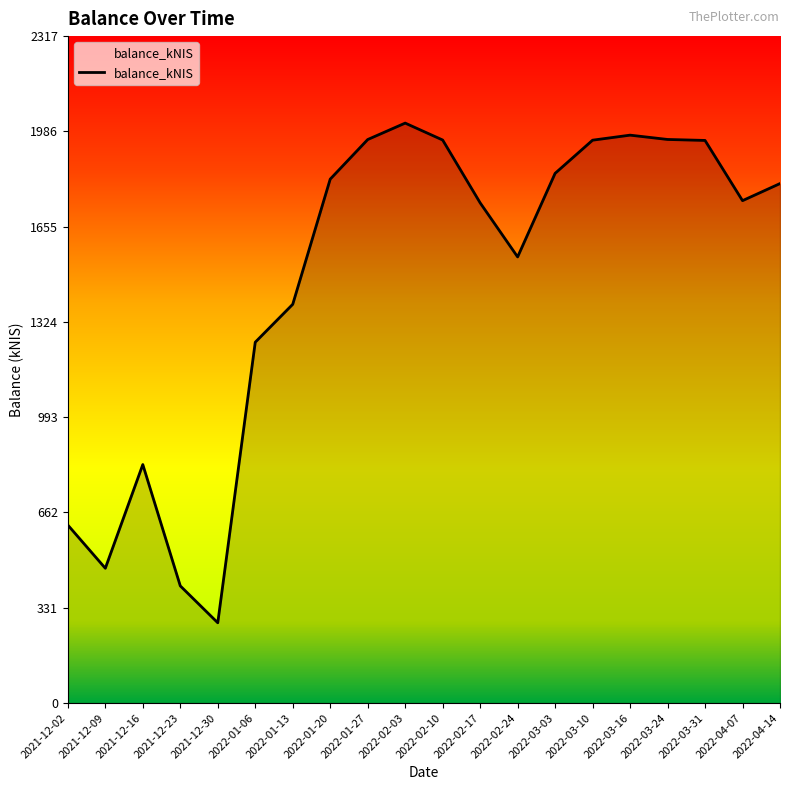

What is the minimum value shown in the chart?

278.6